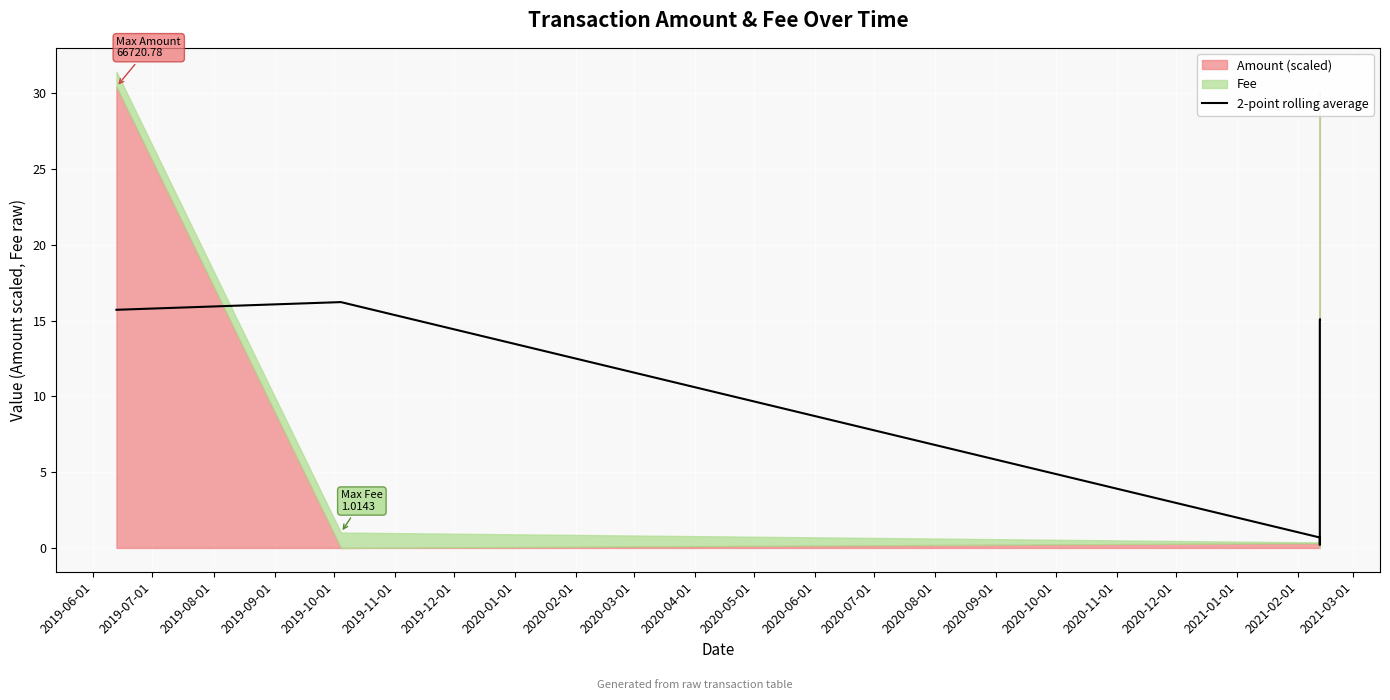

What is the highest value of the 2-point rolling average series?

16.2